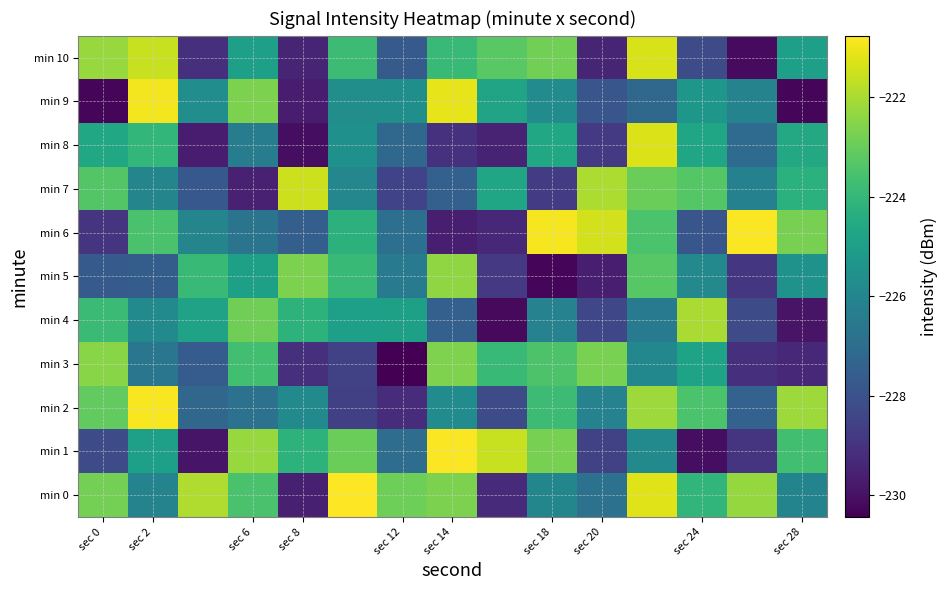

At which category is the sum across all series the highest?

11